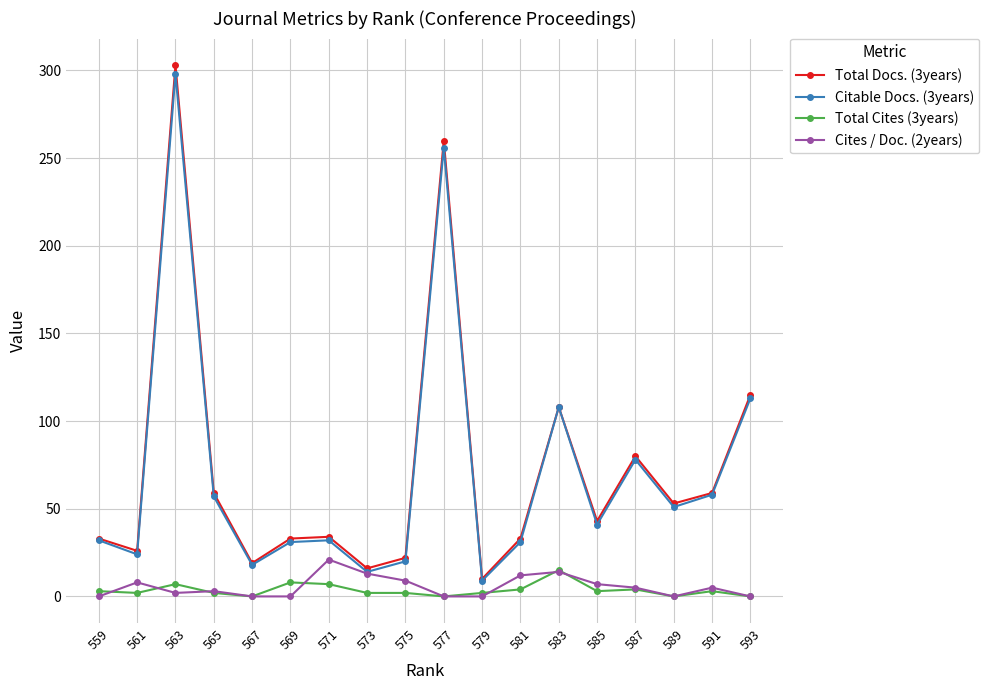

True or false: Citable Docs. (3years) and Total Cites (3years) intersect in this chart.

False